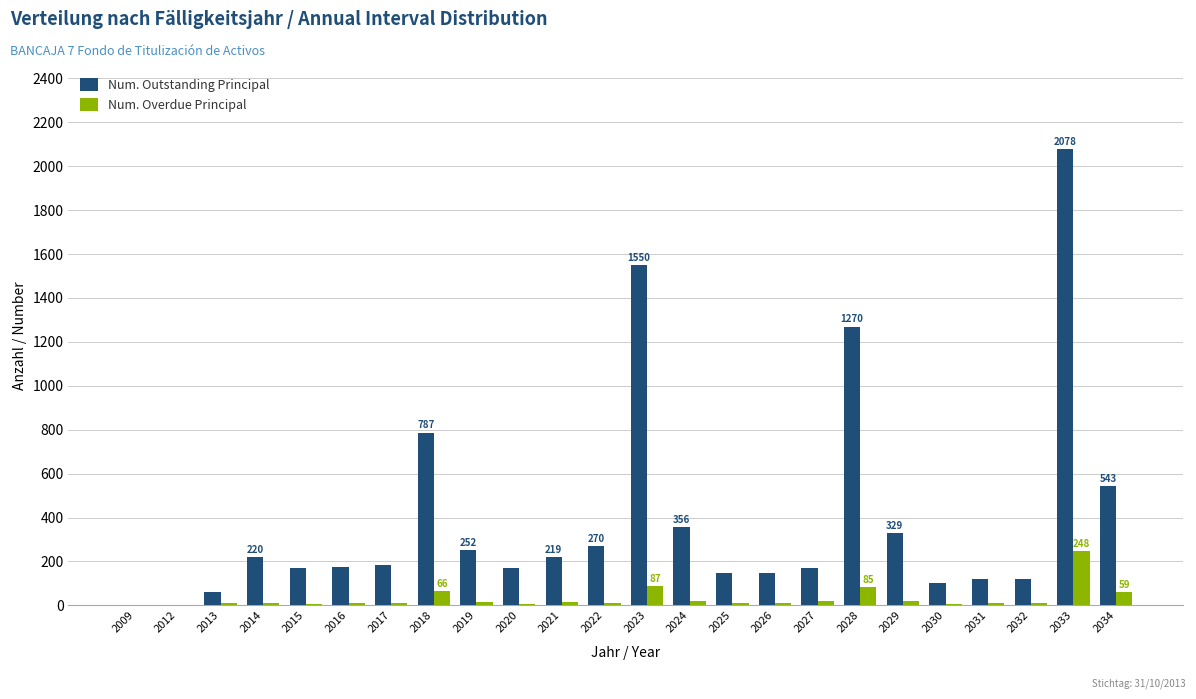

Which series changed the most between 2025 and 2030?

Num. Outstanding Principal